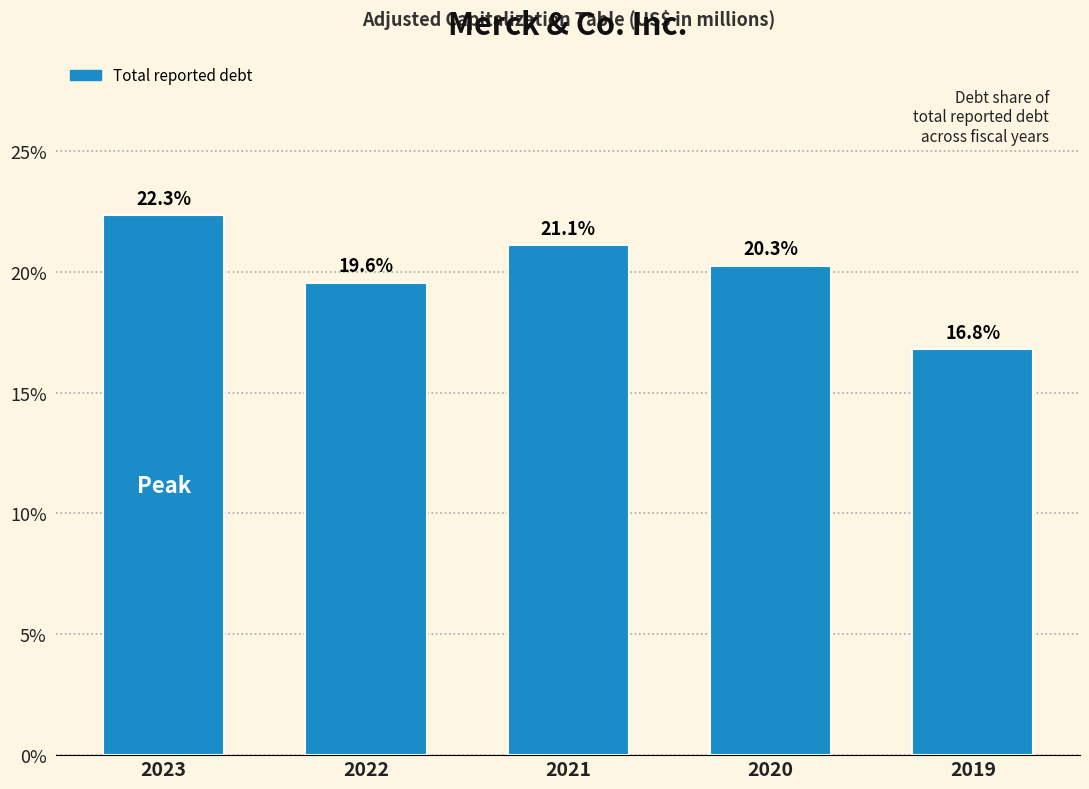

Reading left to right, transcribe all the data shown in this chart.

22.3	19.6	21.1	20.3	16.8